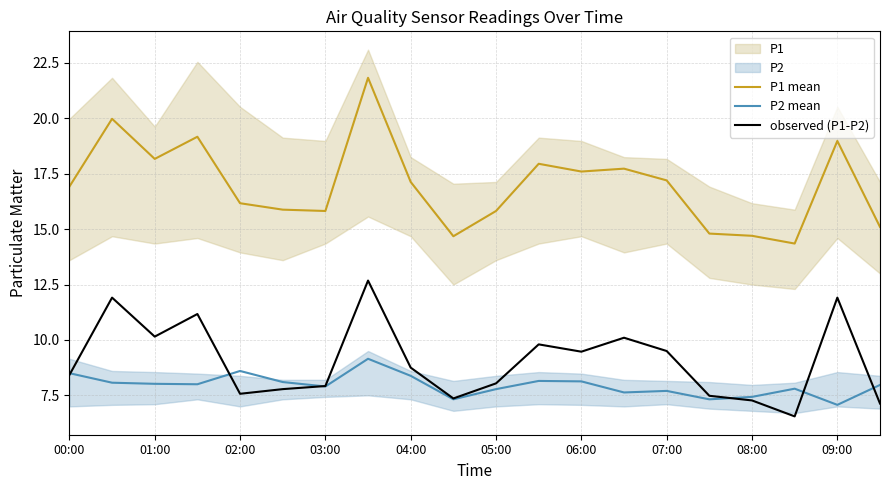

How many values in the observed (P1-P2) series are below 8?

8